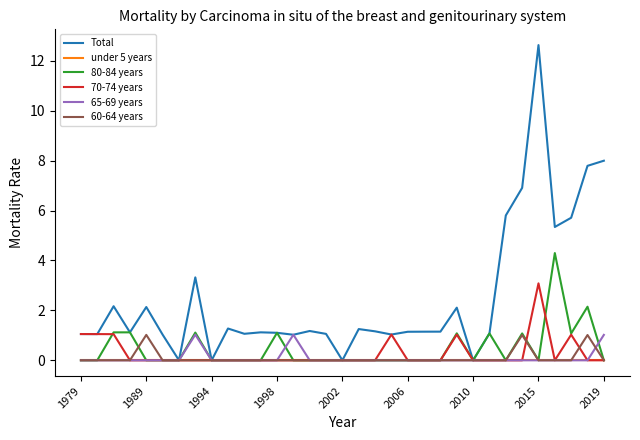

What is the maximum value shown in the chart?

12.6